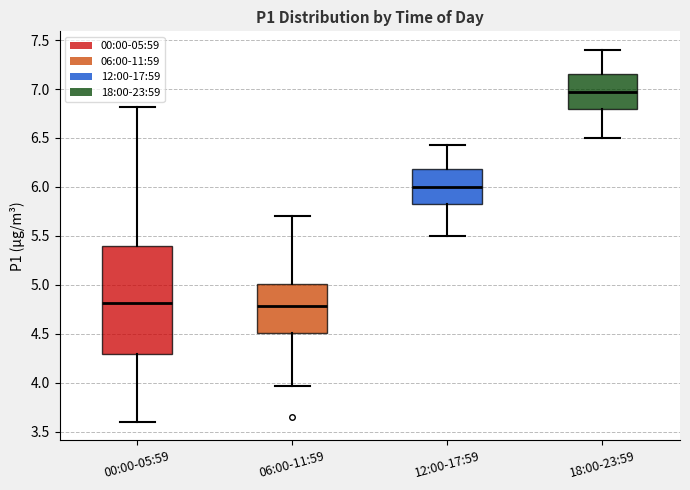

Reading left to right, transcribe this box plot: for each box, give where its median line is, the range the box spans, and where its two whiskers end, as read against the y-axis. The values are not printed on the chart, so give them approximately, as read against the axis.

00:00-05:59: median 4.80, box 4.30 to 5.40, whiskers 3.60 to 6.80
06:00-11:59: median 4.80, box 4.50 to 5.00, whiskers 3.95 to 5.70
12:00-17:59: median 6.00, box 5.80 to 6.20, whiskers 5.50 to 6.45
18:00-23:59: median 6.95, box 6.80 to 7.15, whiskers 6.50 to 7.40